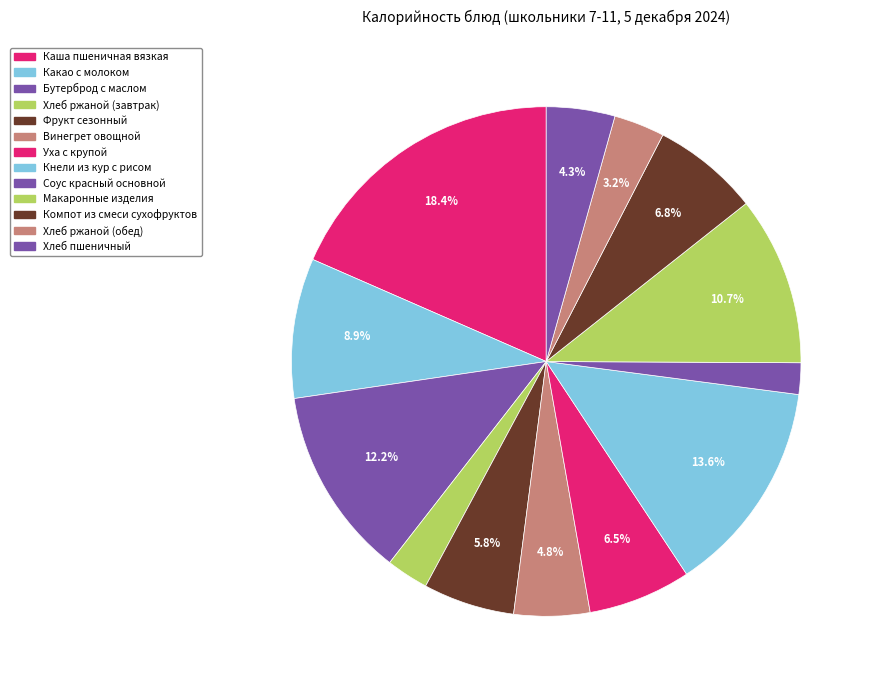

Combined, what portion of the pie is Бутерброд с маслом and Винегрет овощной?

17.0%